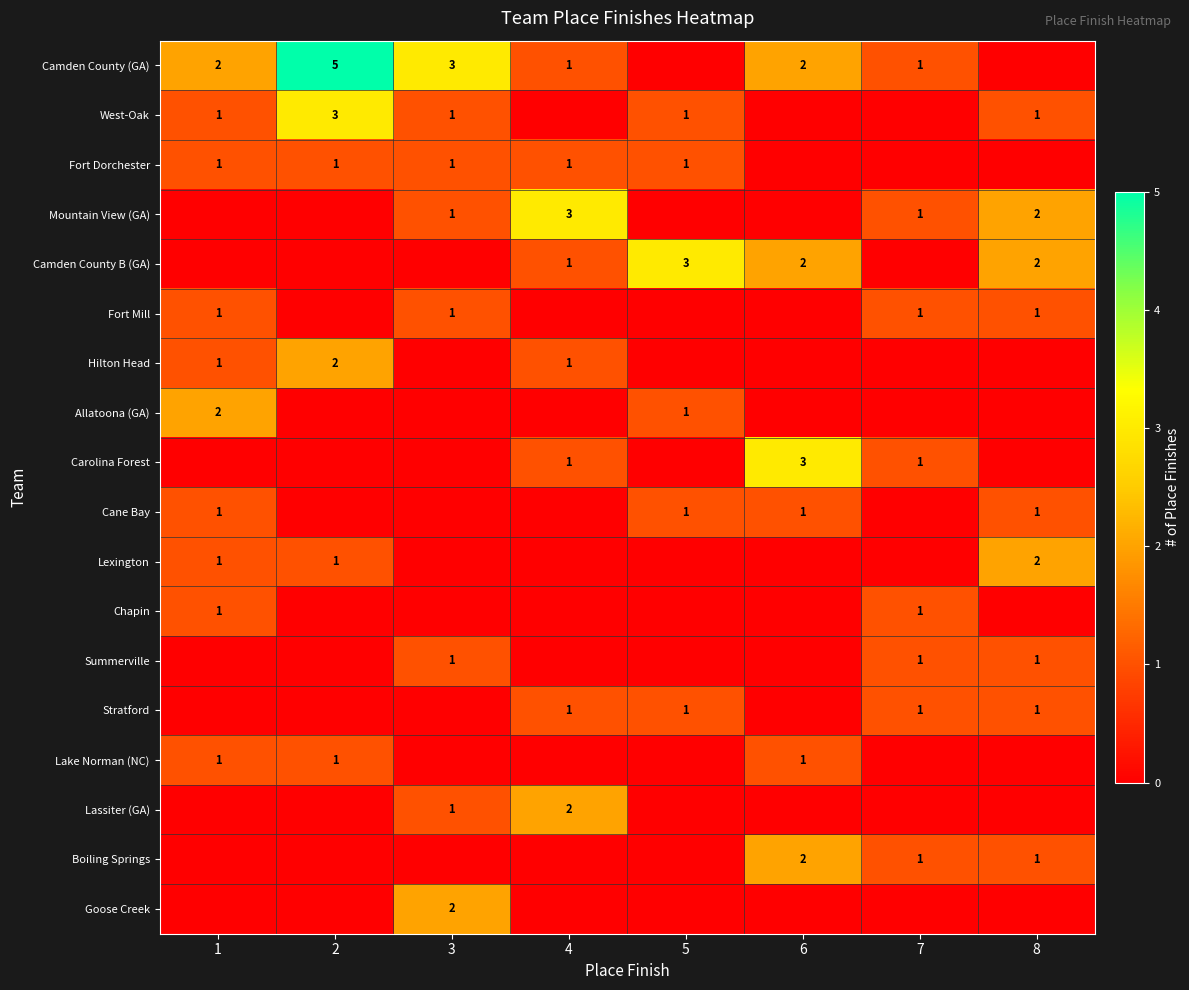

True or false: Carolina Forest has a value of 1 at 7.

True